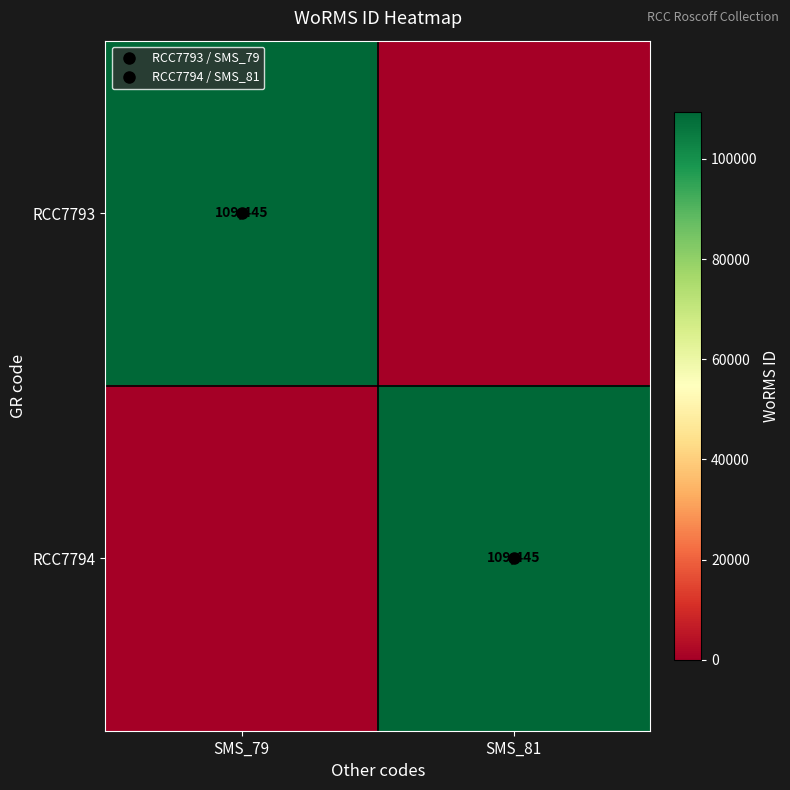

At SMS_81, list the series in order from smallest to largest.

RCC7793, RCC7794